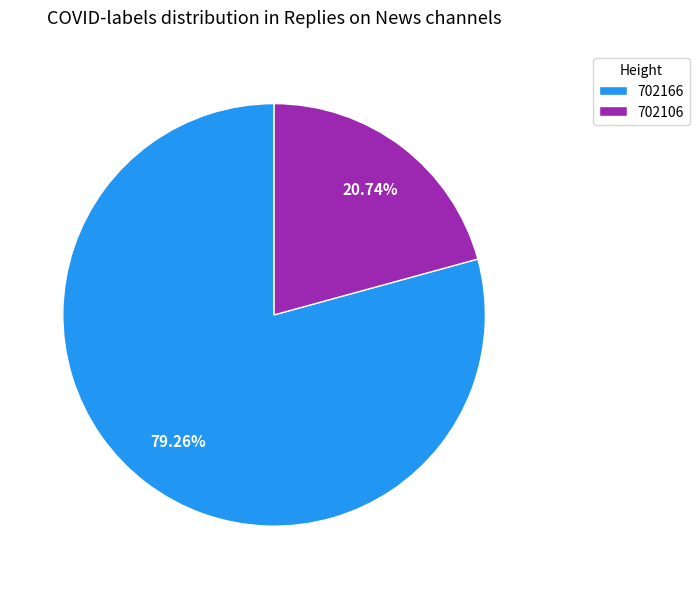

To the nearest percent, what is the average slice percentage?

50%